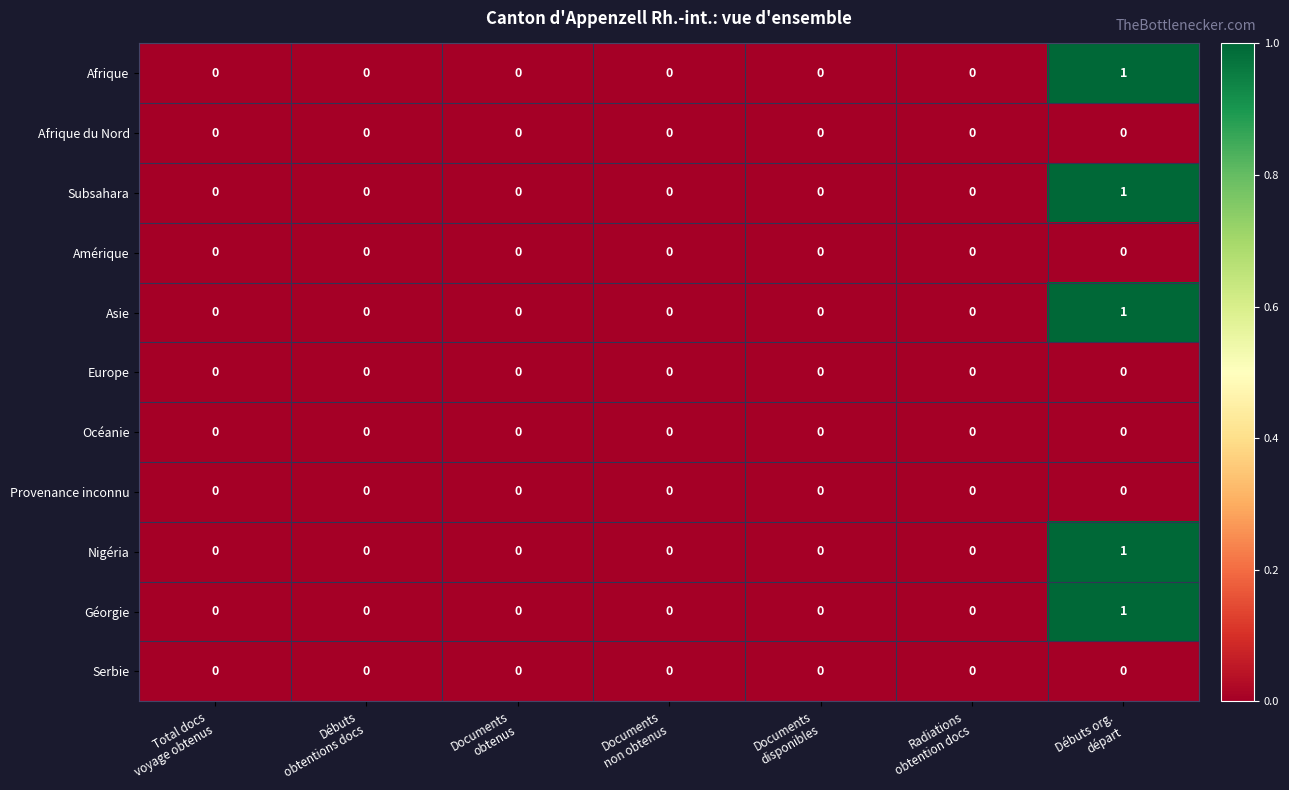

What is the greatest value displayed?

1